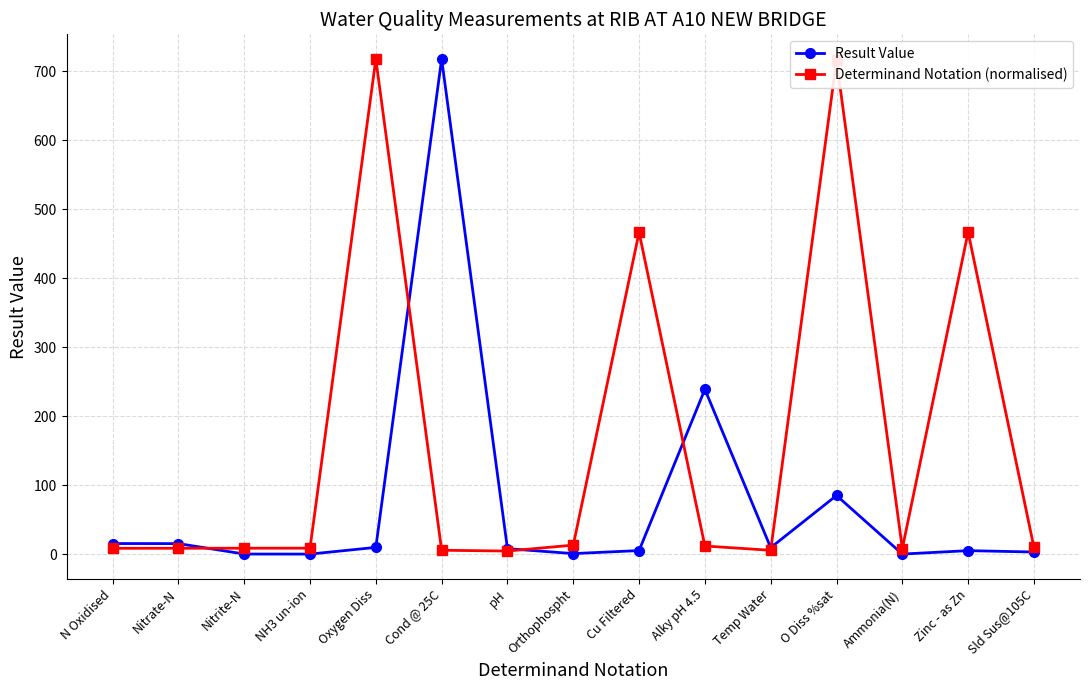

Count the number of categories in the chart.

15